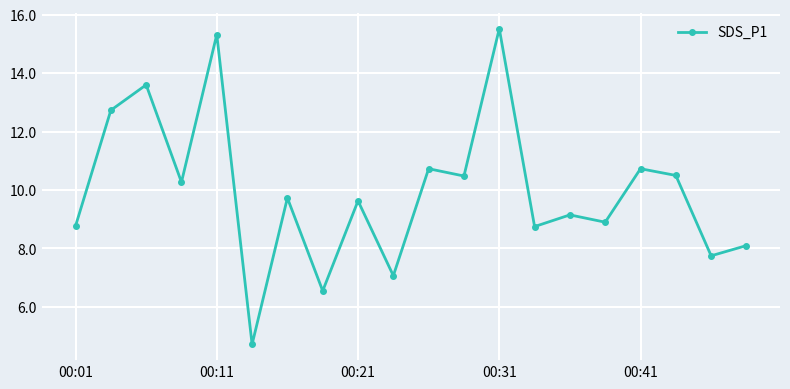

True or false: the data has more than 1 interior local peaks.

True